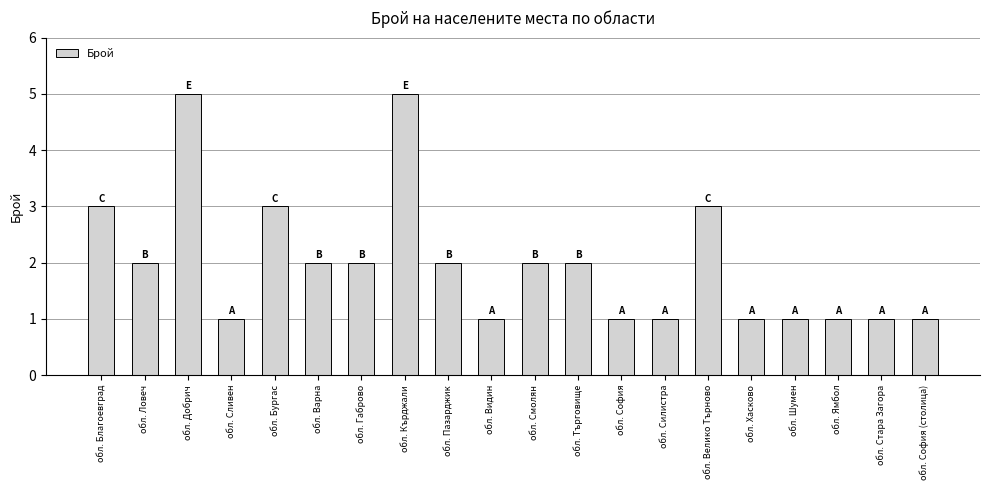

Reading left to right, transcribe all the data shown in this chart.

обл. Благоевград=3	обл. Ловеч=2	обл. Добрич=5	обл. Сливен=1	обл. Бургас=3	обл. Варна=2	обл. Габрово=2	обл. Кърджали=5	обл. Пазарджик=2	обл. Видин=1	обл. Смолян=2	обл. Търговище=2	обл. София=1	обл. Силистра=1	обл. Велико Търново=3	обл. Хасково=1	обл. Шумен=1	обл. Ямбол=1	обл. Стара Загора=1	обл. София (столица)=1